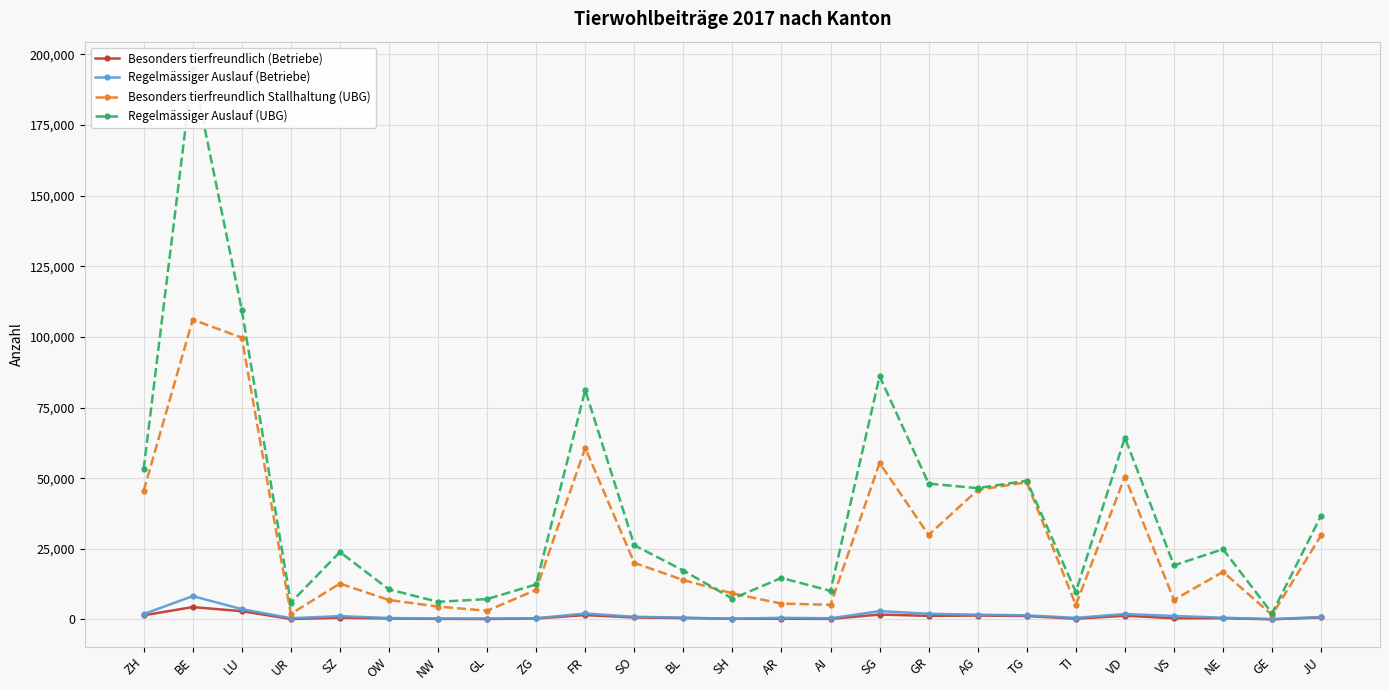

Count the number of categories in the chart.

25